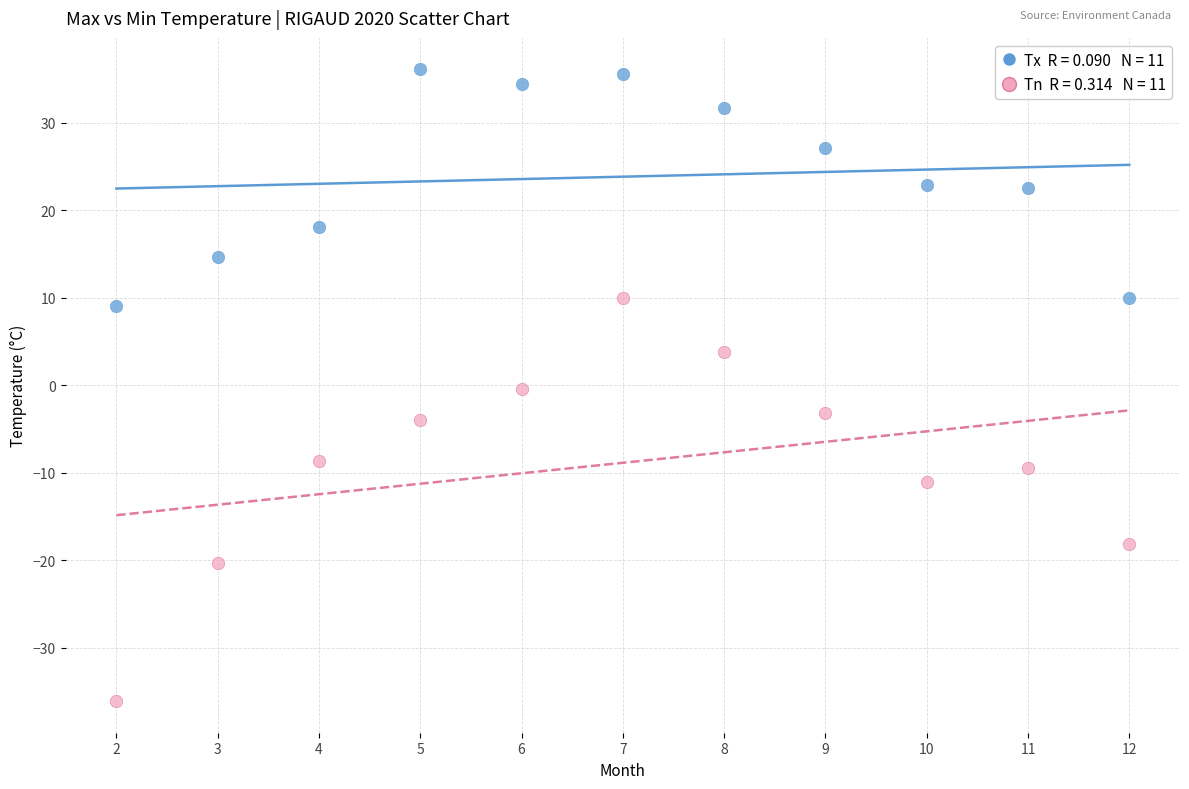

Across all data points, what is the range of Y values (max minus min)?

72.2